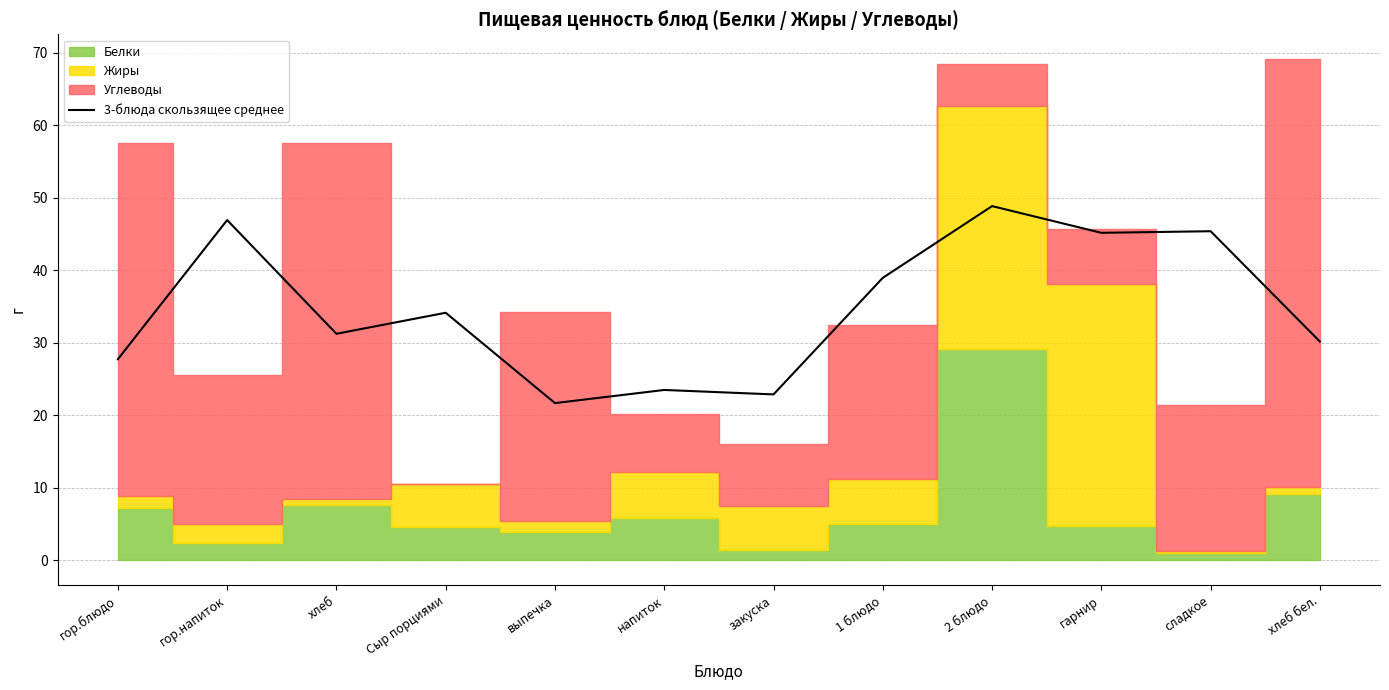

List the labels in order of value, largest first.

2 блюдо, гор.напиток, сладкое, гарнир, 1 блюдо, Сыр порциями, хлеб, хлеб бел., гор.блюдо, напиток, закуска, выпечка